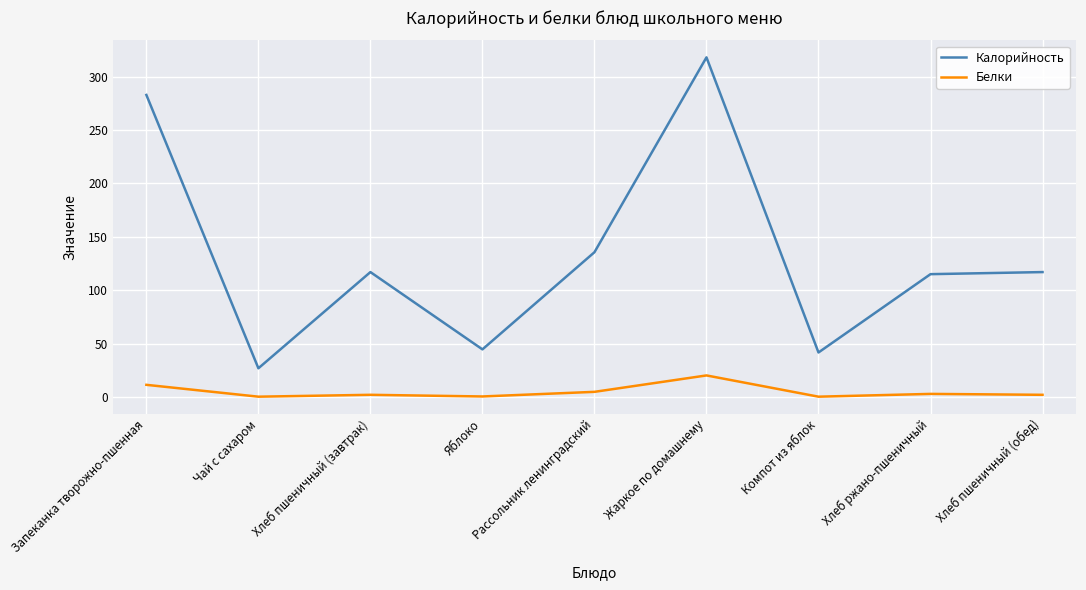

Rank the series by their average value, from lowest to highest.

Белки, Калорийность